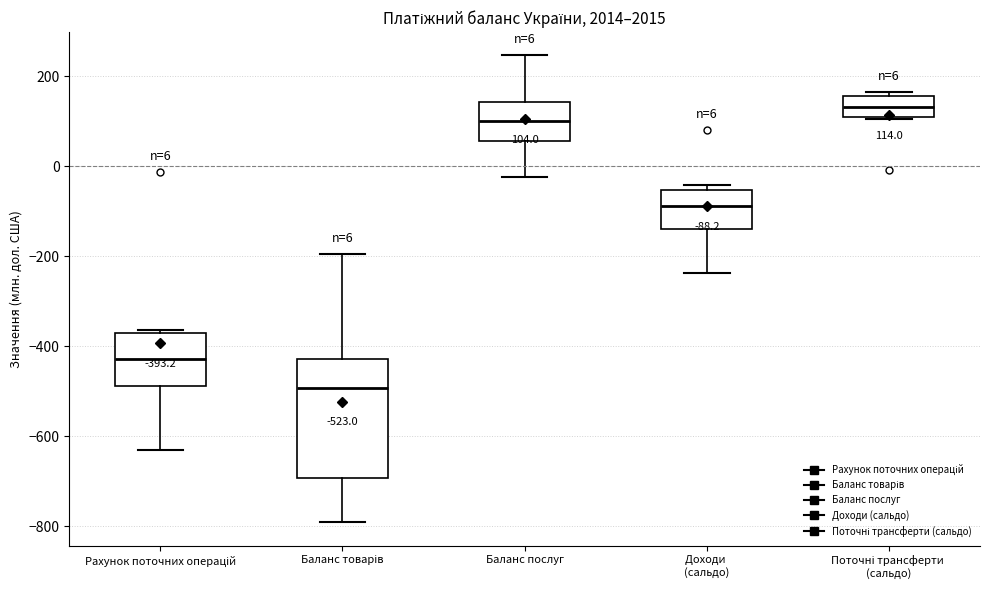

Which box has the highest median line?

Поточні трансферти (сальдо)